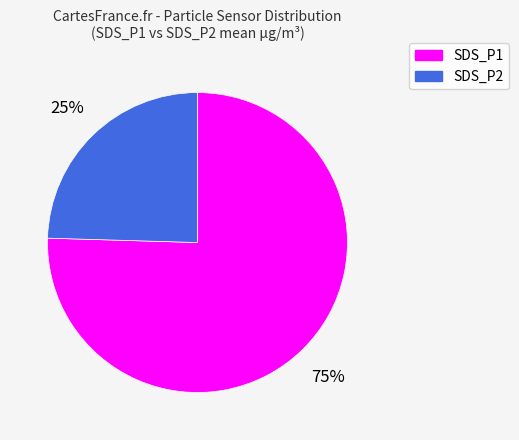

Count the number of slices in the pie.

2